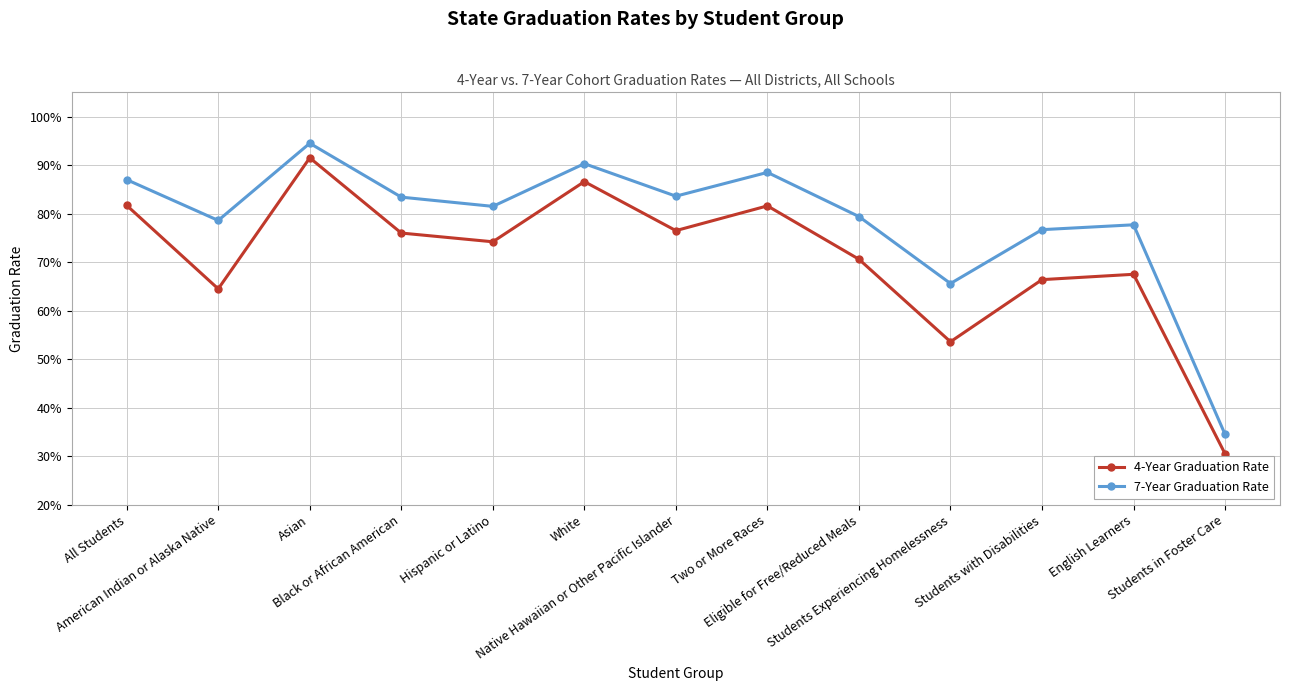

Is the value of 7-Year Graduation Rate at Students in Foster Care greater than the value of 4-Year Graduation Rate at Eligible for Free/Reduced Meals?

No